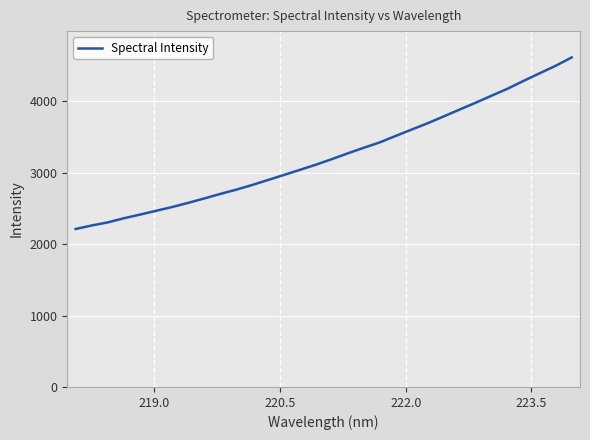

What is the minimum value shown in the chart?

2212.9